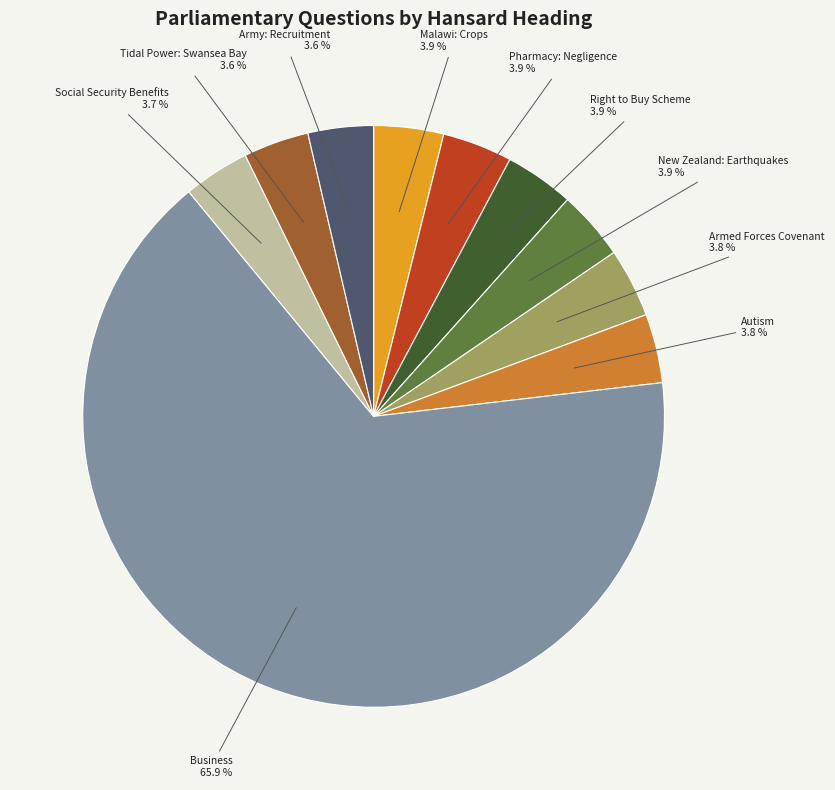

Is there a majority slice in this chart?

Yes